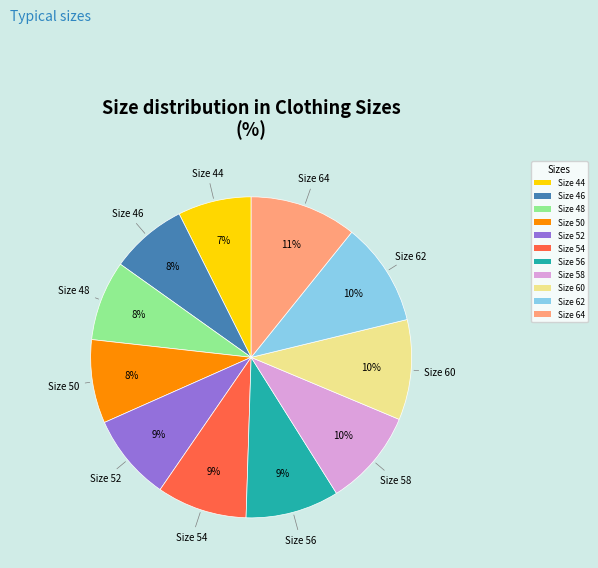

What percentage is the Size 44 slice, to the nearest percent?

7%